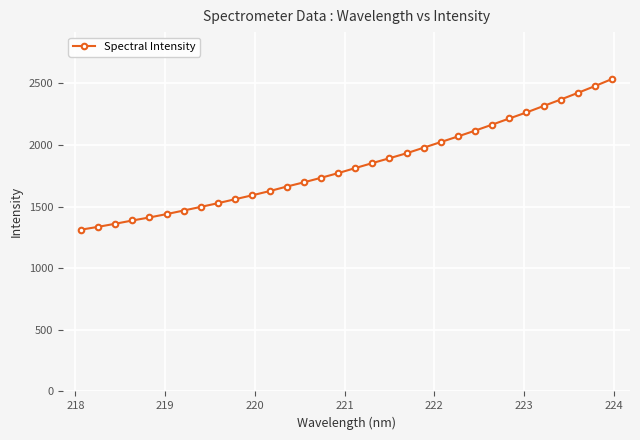

Does the chart display data point markers on the line(s)?

Yes